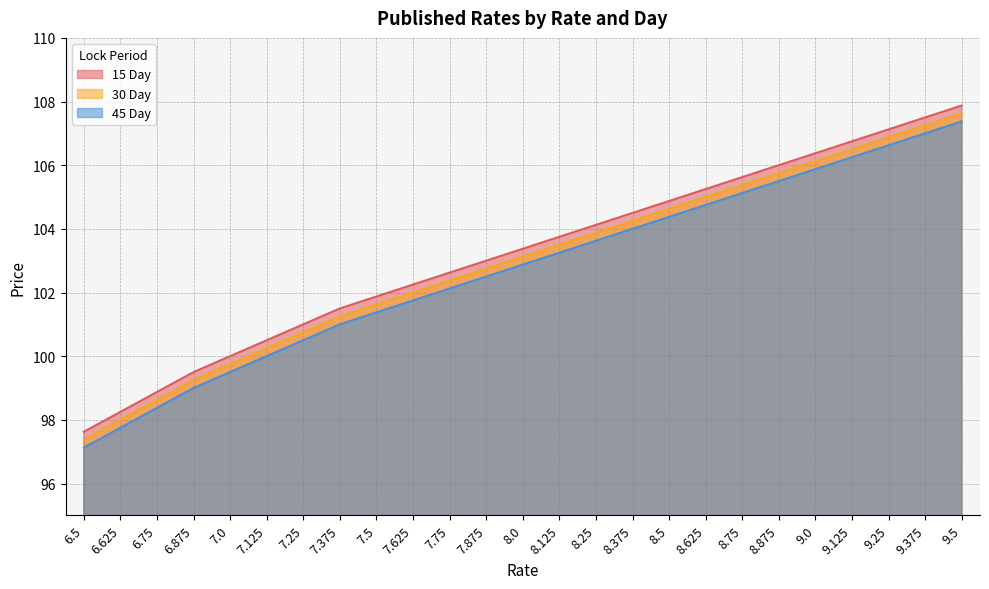

True or false: 15 Day and 30 Day cross at least once.

False